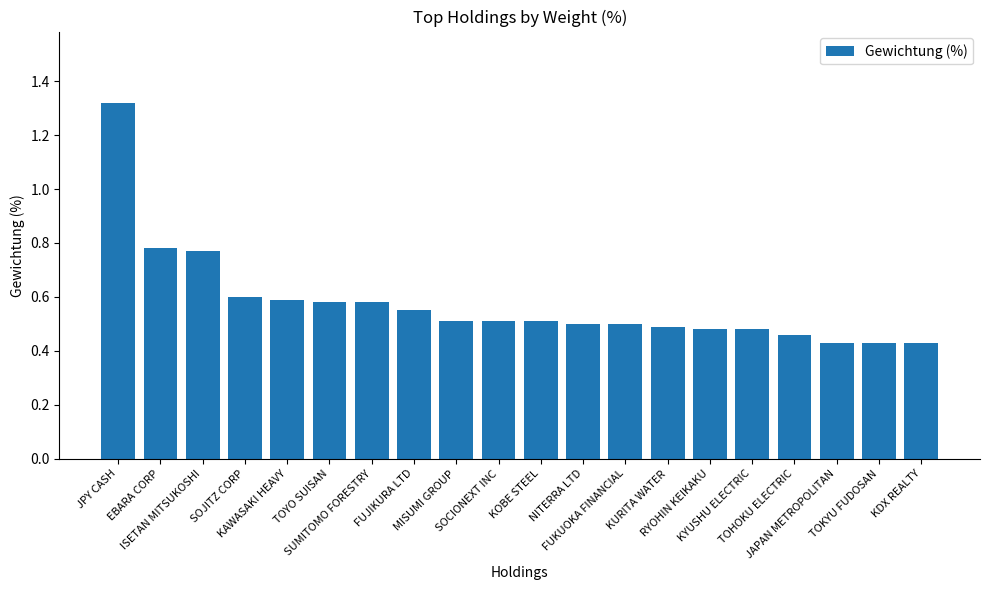

How many values are between 0 and 1?

19